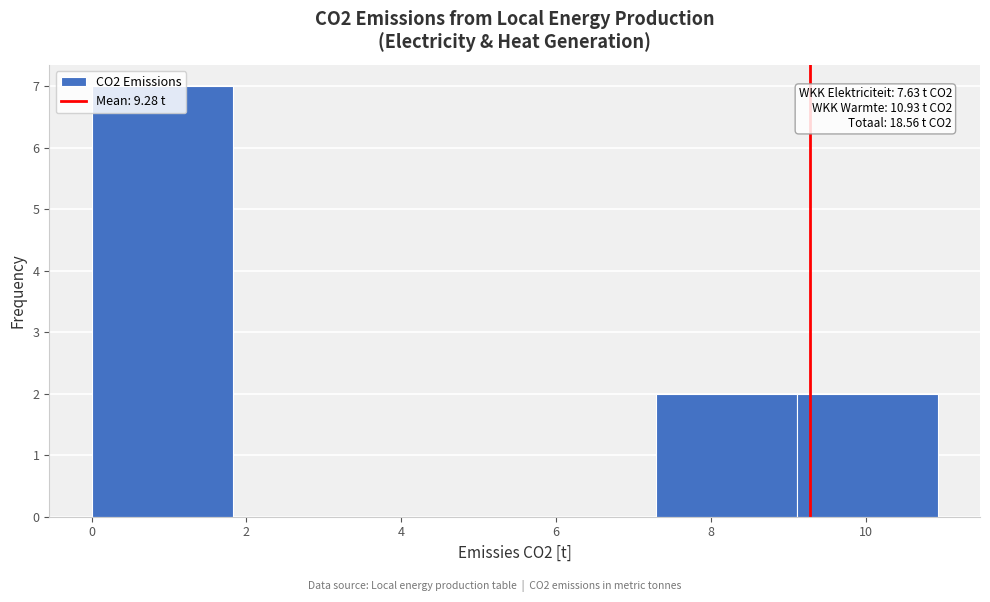

Over which range of the x-axis is the bar tallest?

0.0 to 1.8